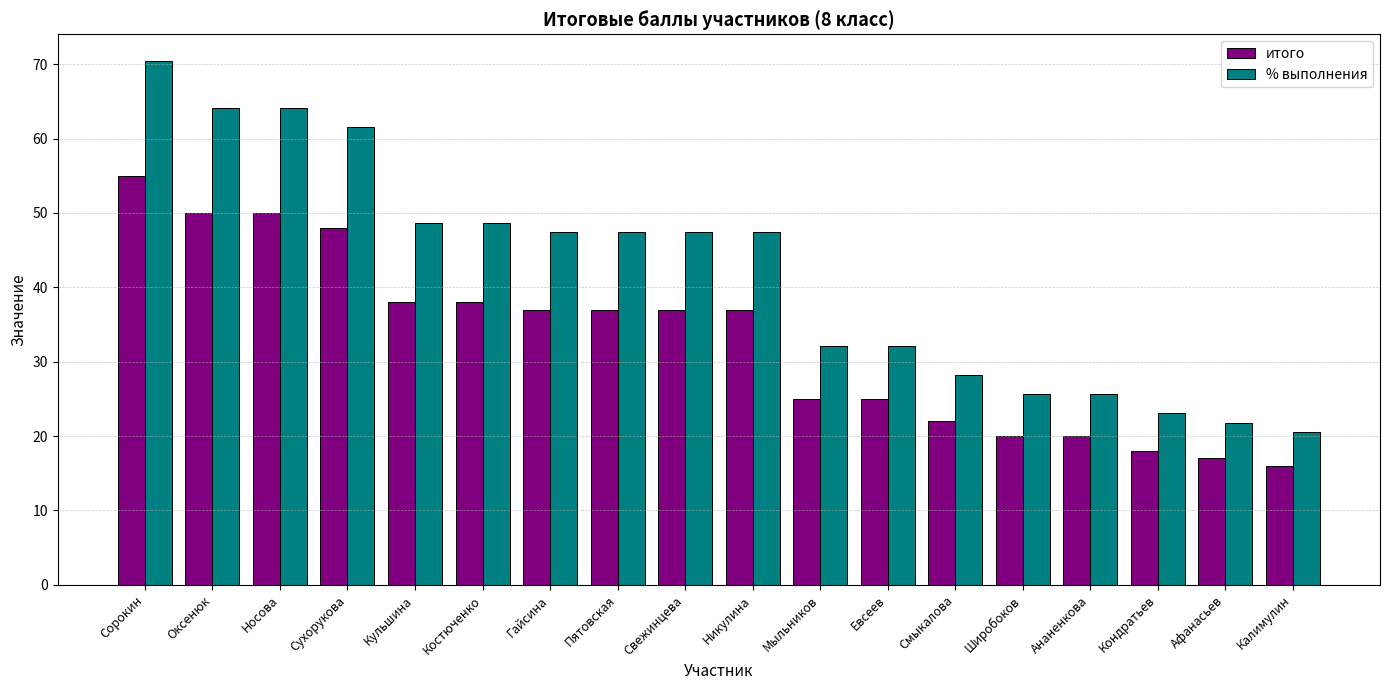

What is the difference between the maximum and minimum values in the % выполнения series?

50.0